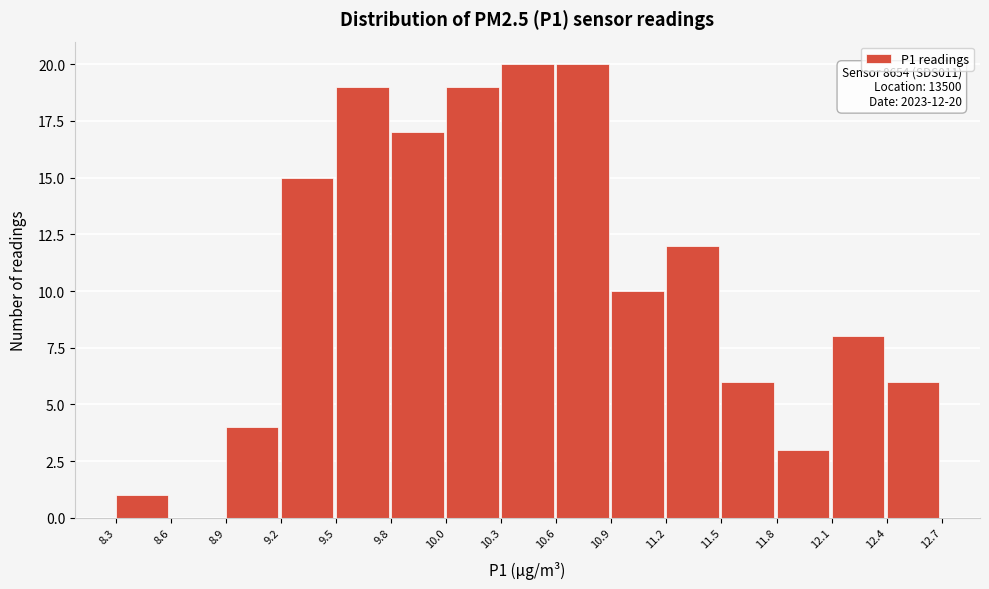

Reading right to left, extract all data points from this chart.

12.4=6	12.1=8	11.8=3	11.5=6	11.2=12	10.9=10	10.6=20	10.3=20	10.0=19	9.8=17	9.5=19	9.2=15	8.9=4	8.6=0	8.3=1